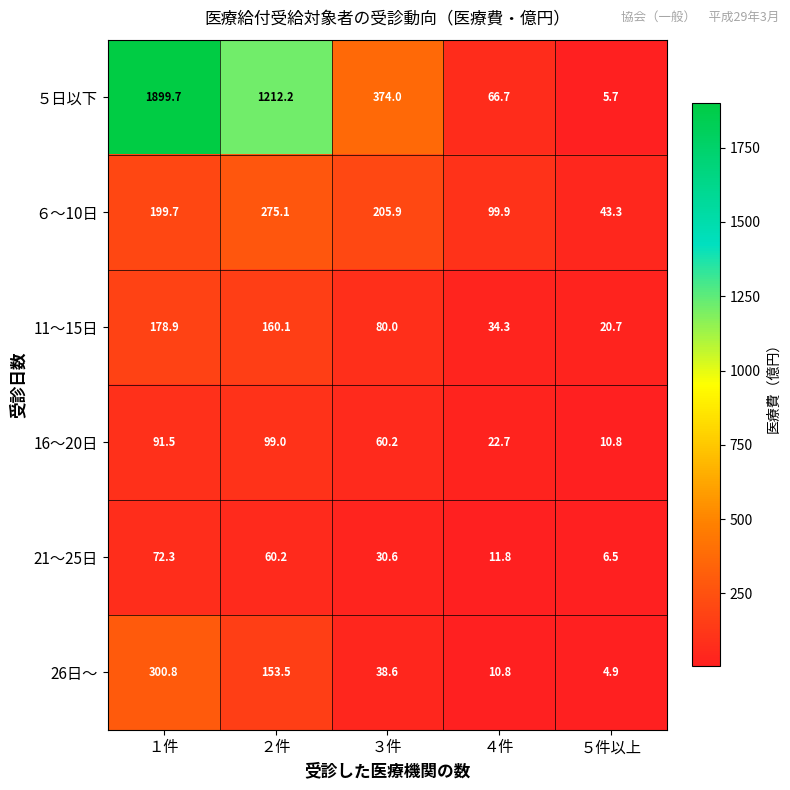

Reading left to right, extract all data points from this chart.

５日以下: 1899.7	1212.2	374.0	66.7	5.7
６～10日: 199.7	275.1	205.9	99.9	43.3
11～15日: 178.9	160.1	80.0	34.3	20.7
16～20日: 91.5	99.0	60.2	22.7	10.8
21～25日: 72.3	60.2	30.6	11.8	6.5
26日～: 300.8	153.5	38.6	10.8	4.9